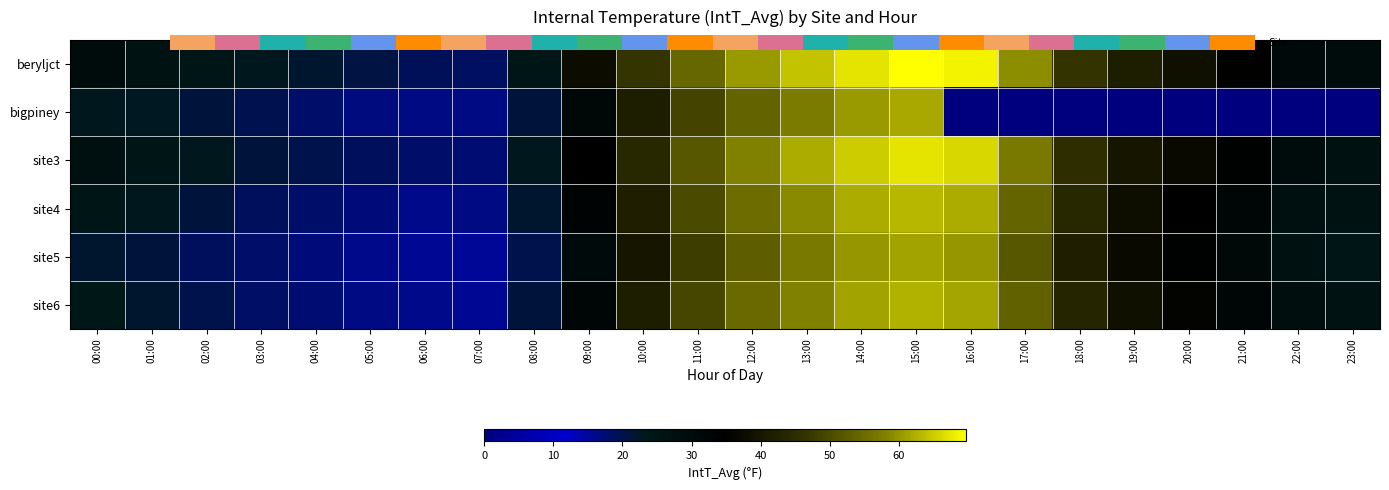

Reading right to left, what are all the values shown in this chart?

beryljct: 23:00=29.2	22:00=30.6	21:00=35.3	20:00=38.6	19:00=41.4	18:00=46.5	17:00=59.2	16:00=68.4	15:00=69.7	14:00=67.0	13:00=64.0	12:00=60.2	11:00=54.2	10:00=46.6	09:00=37.6	08:00=24.9	07:00=18.7	06:00=19.1	05:00=20.5	04:00=21.8	03:00=23.1	02:00=25.1	01:00=26.6	00:00=29.9
bigpiney: 23:00=0.0	22:00=0.0	21:00=0.0	20:00=0.0	19:00=0.0	18:00=0.0	17:00=0.0	16:00=0.0	15:00=61.7	14:00=60.4	13:00=57.2	12:00=53.7	11:00=49.2	10:00=41.5	09:00=31.4	08:00=21.1	07:00=16.6	06:00=16.6	05:00=16.7	04:00=18.0	03:00=19.8	02:00=21.2	01:00=22.6	00:00=23.1
site3: 23:00=27.0	22:00=29.0	21:00=34.0	20:00=37.0	19:00=40.0	18:00=45.0	17:00=57.0	16:00=66.0	15:00=67.0	14:00=65.0	13:00=62.0	12:00=58.0	11:00=52.0	10:00=44.0	09:00=35.0	08:00=23.0	07:00=17.5	06:00=18.0	05:00=19.0	04:00=20.0	03:00=21.0	02:00=23.0	01:00=25.0	00:00=28.0
site4: 23:00=26.0	22:00=28.0	21:00=32.0	20:00=35.0	19:00=38.0	18:00=44.0	17:00=54.0	16:00=62.0	15:00=63.0	14:00=62.0	13:00=59.0	12:00=55.0	11:00=50.0	10:00=42.0	09:00=33.0	08:00=22.0	07:00=16.5	06:00=16.0	05:00=17.0	04:00=18.0	03:00=19.0	02:00=21.0	01:00=23.0	00:00=25.0
site5: 23:00=25.0	22:00=27.0	21:00=31.0	20:00=34.0	19:00=37.0	18:00=42.0	17:00=52.0	16:00=60.0	15:00=61.0	14:00=60.0	13:00=57.0	12:00=53.0	11:00=48.0	10:00=40.0	09:00=30.0	08:00=20.0	07:00=15.0	06:00=15.5	05:00=16.0	04:00=17.0	03:00=18.0	02:00=19.0	01:00=21.0	00:00=22.0
site6: 23:00=26.5	22:00=28.5	21:00=32.5	20:00=35.5	19:00=38.5	18:00=43.5	17:00=53.5	16:00=61.5	15:00=62.5	14:00=61.0	13:00=58.0	12:00=54.5	11:00=49.5	10:00=41.5	09:00=32.0	08:00=21.0	07:00=15.5	06:00=15.8	05:00=16.5	04:00=17.5	03:00=18.5	02:00=20.0	01:00=22.0	00:00=24.0